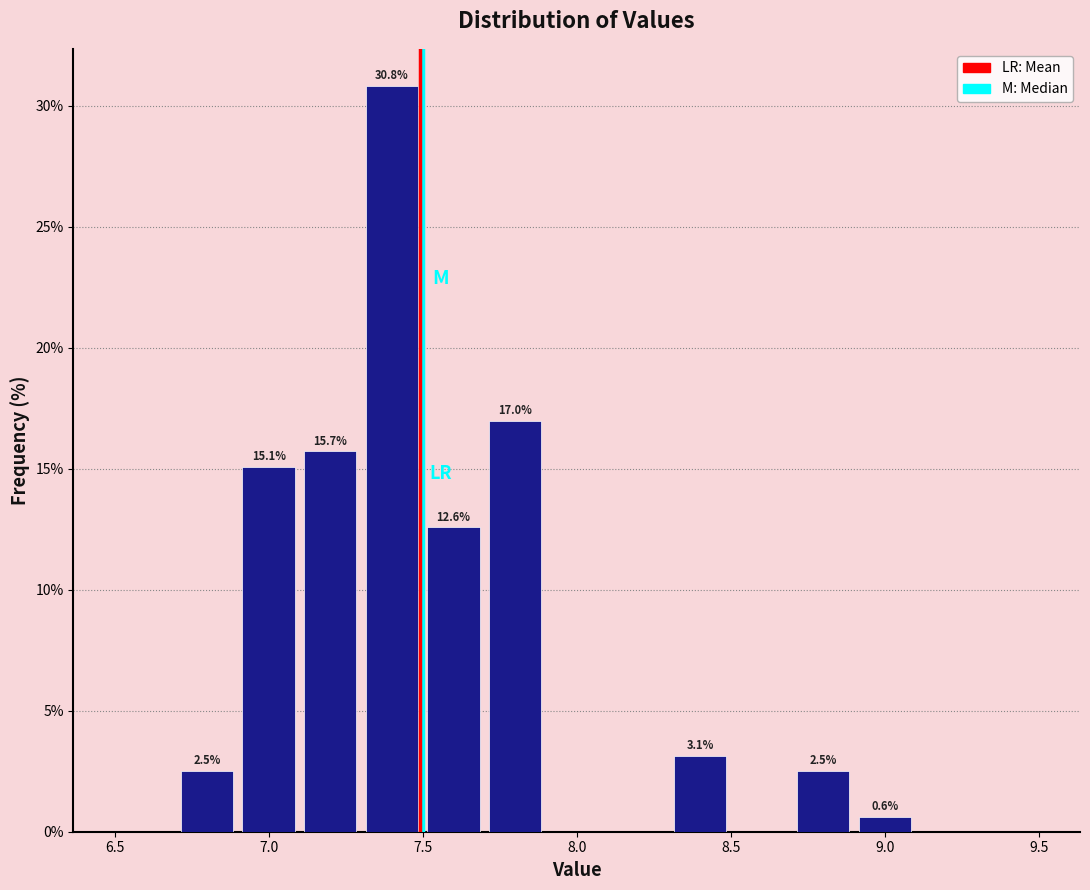

Which range on the x-axis has the tallest bar?

7.3 to 7.5